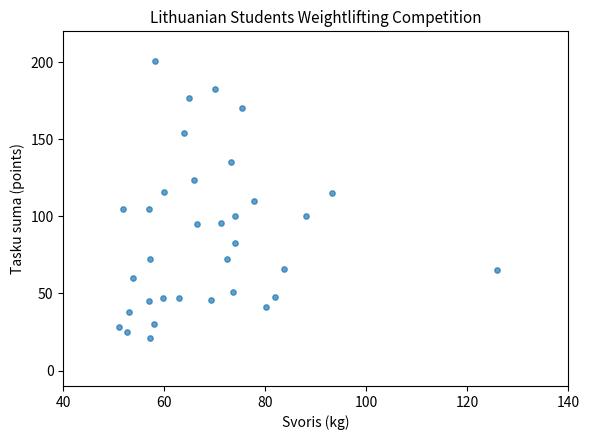

What is the range of Y values (max minus min)?

180.0